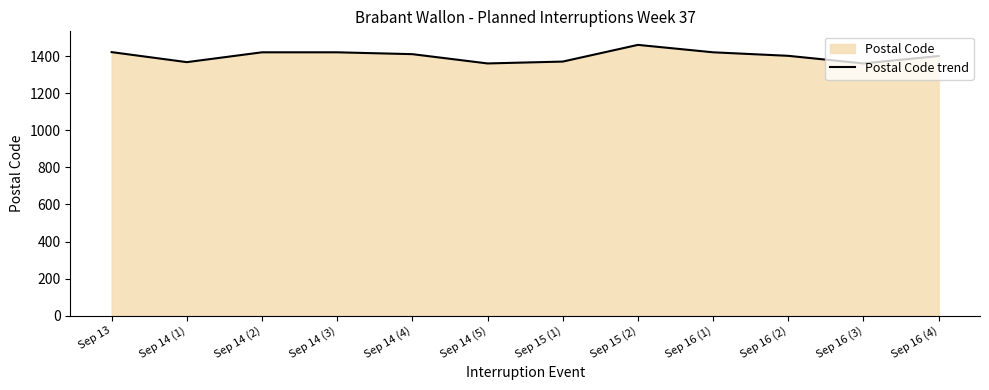

Reading left to right, extract all data points from this chart.

Sep 13=1421	Sep 14 (1)=1367	Sep 14 (2)=1420	Sep 14 (3)=1420	Sep 14 (4)=1410	Sep 14 (5)=1360	Sep 15 (1)=1370	Sep 15 (2)=1460	Sep 16 (1)=1420	Sep 16 (2)=1401	Sep 16 (3)=1360	Sep 16 (4)=1400